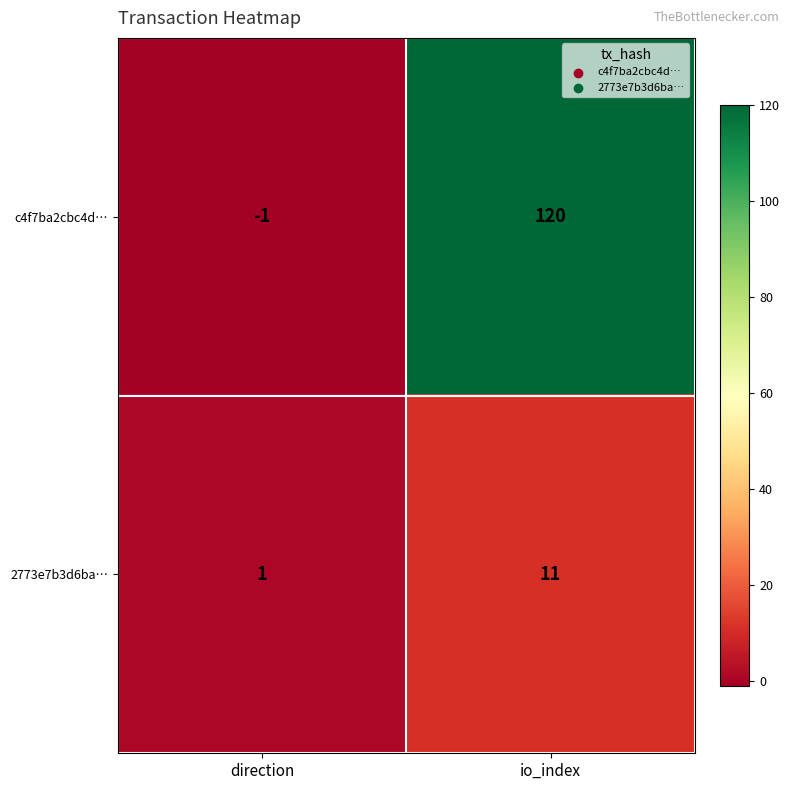

At which label is 2773e7b3d6ba… closest to 6?

direction